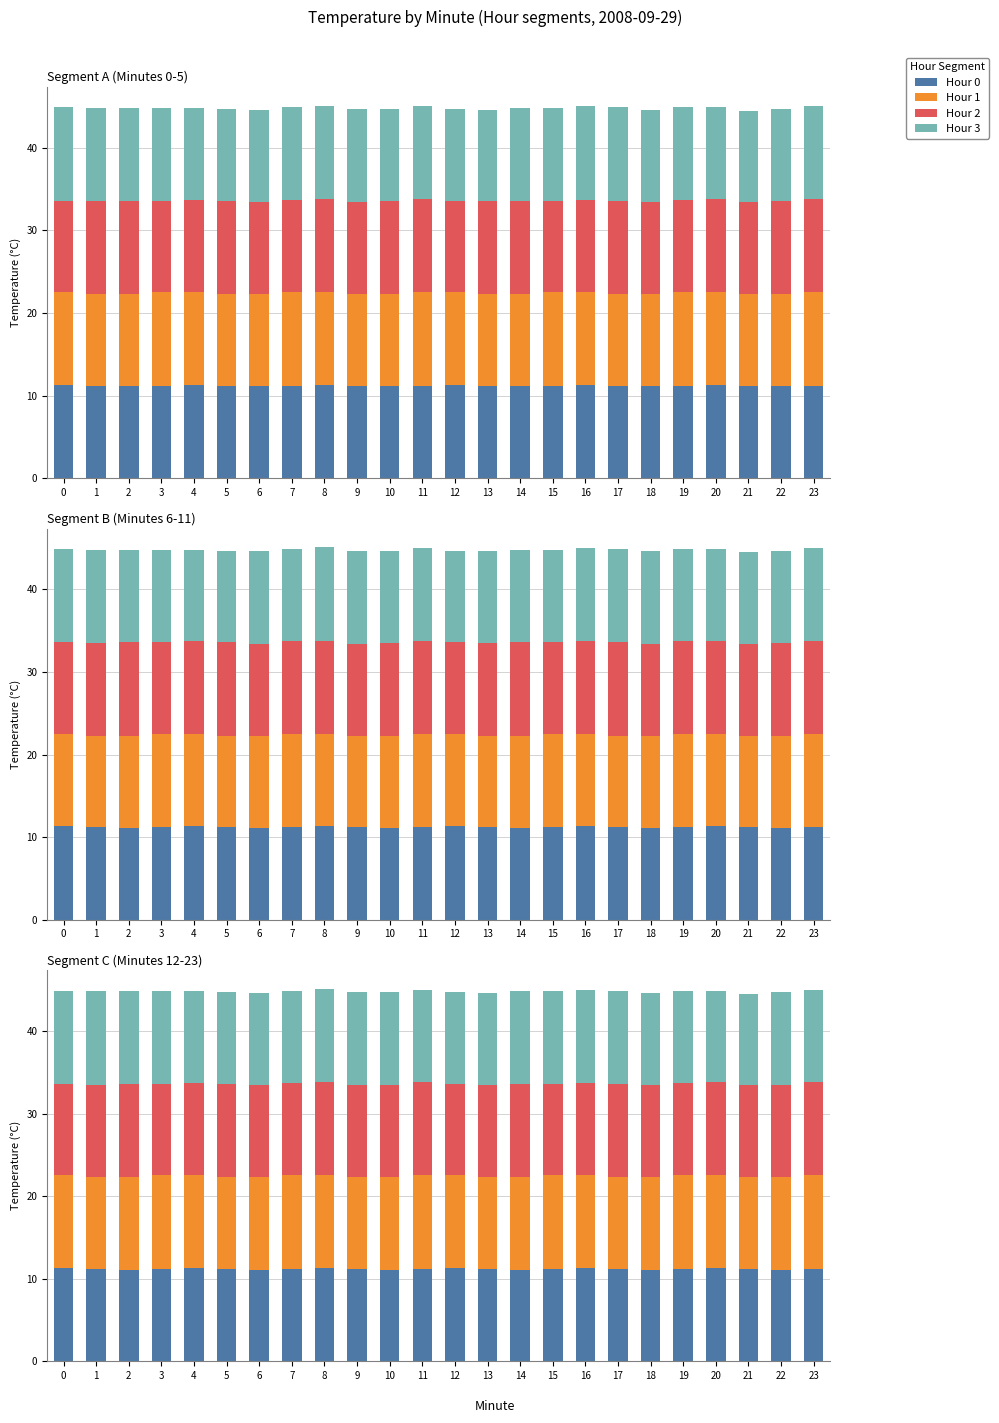

What is the difference between the highest and lowest values at 18?

0.1